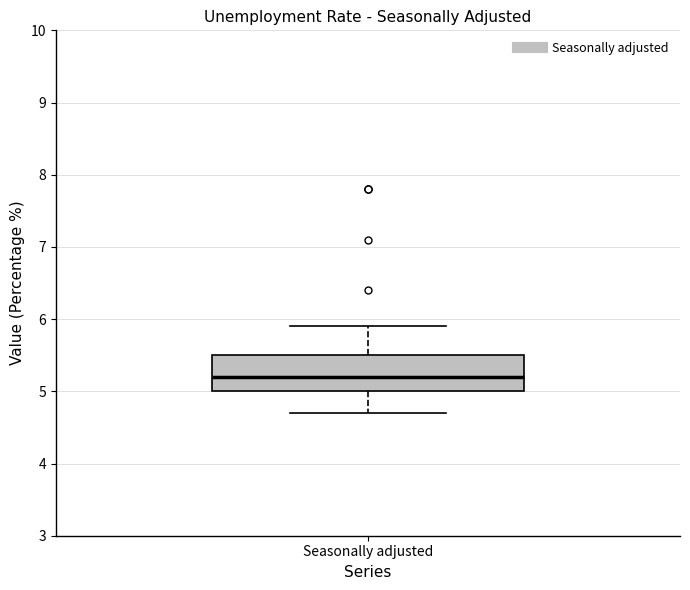

Where is the lower edge of the box for Seasonally adjusted on the y-axis? The values are not printed on the chart, so give them approximately, as read against the axis.

5.0